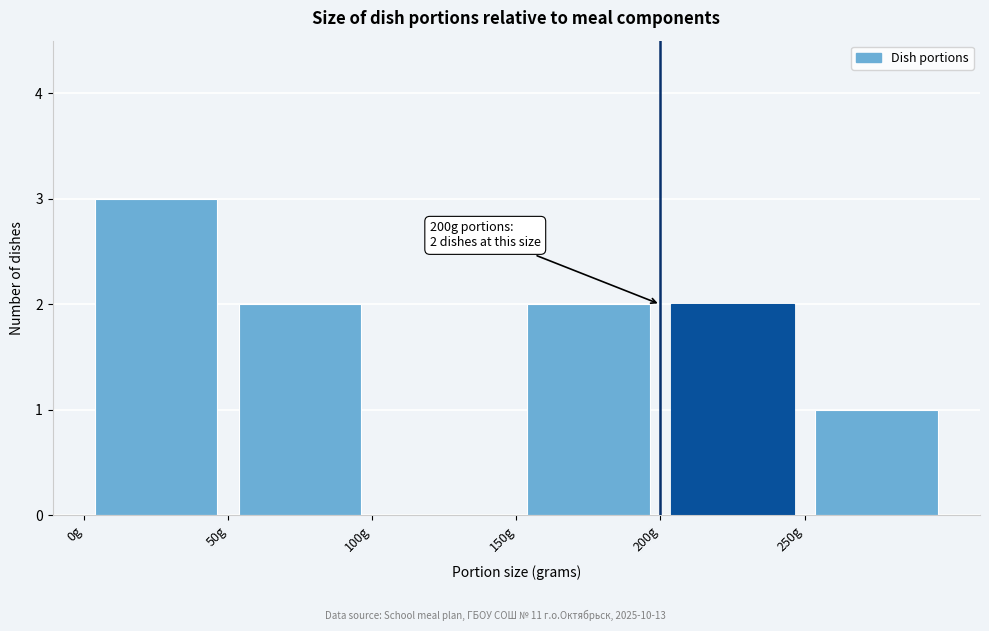

Over which range of the x-axis is the bar tallest?

0 to 50